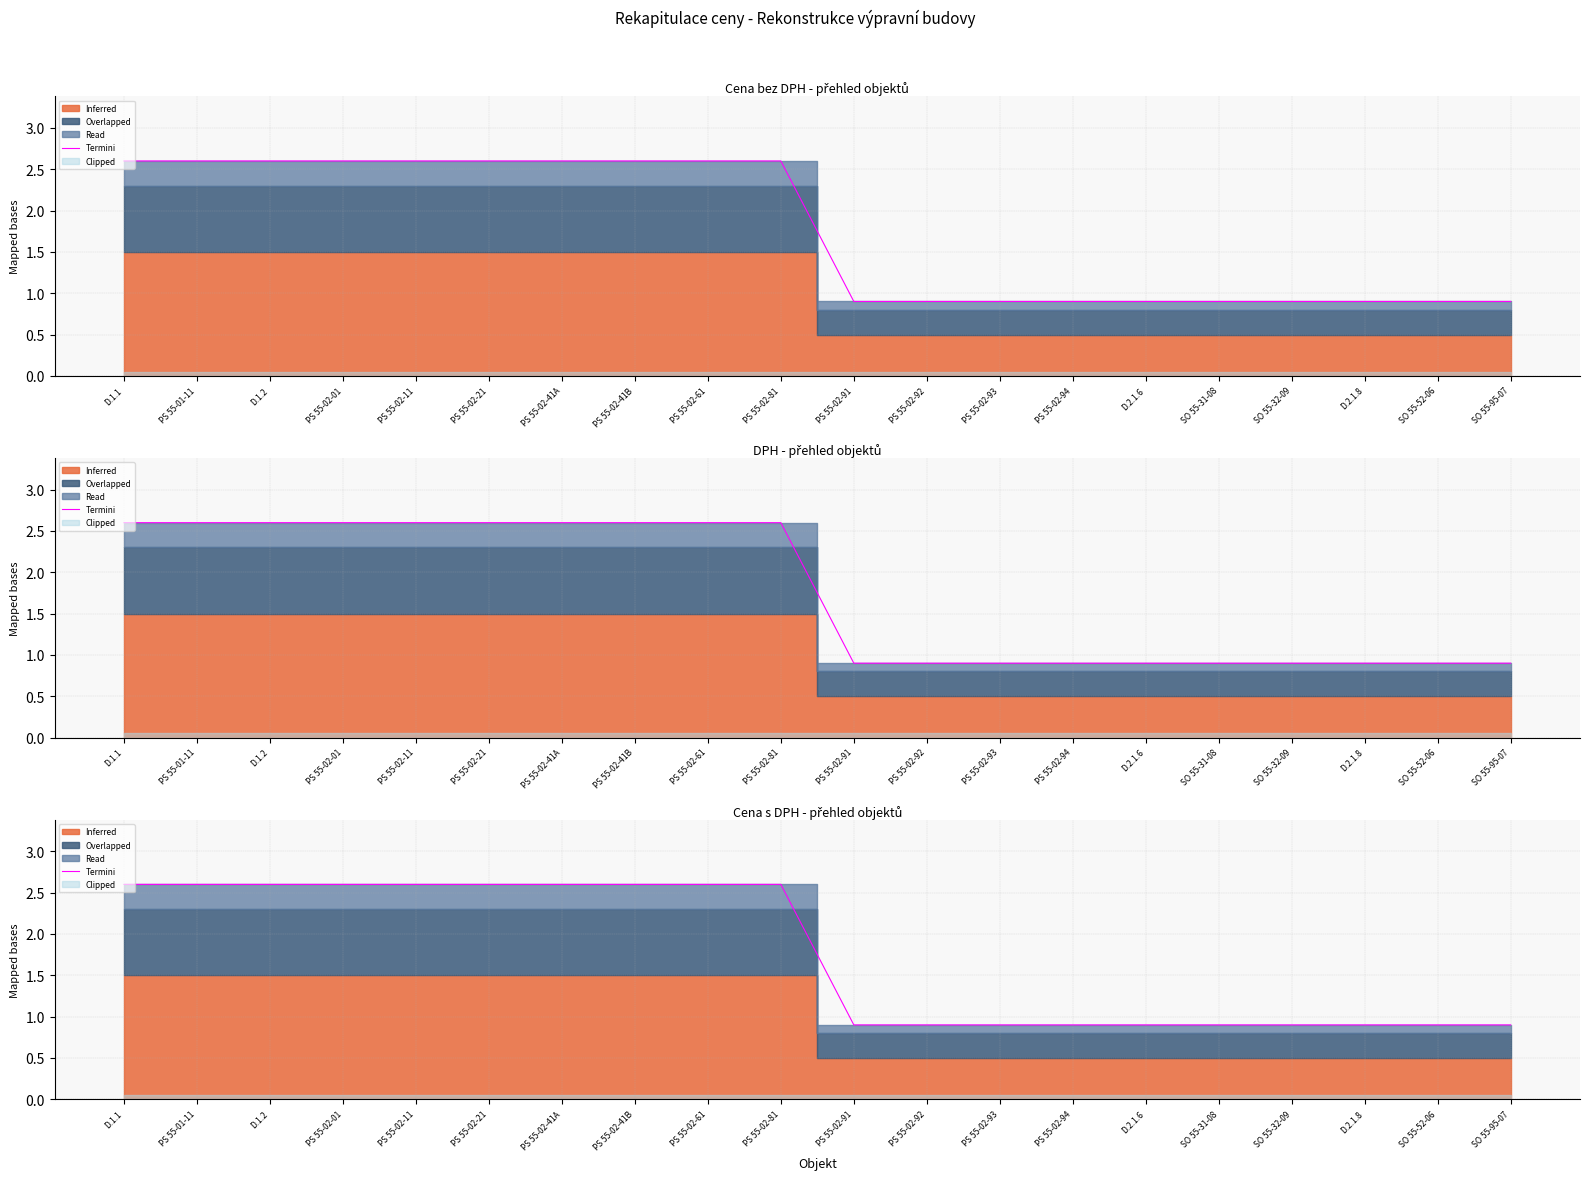

How many data points does each series have?

20